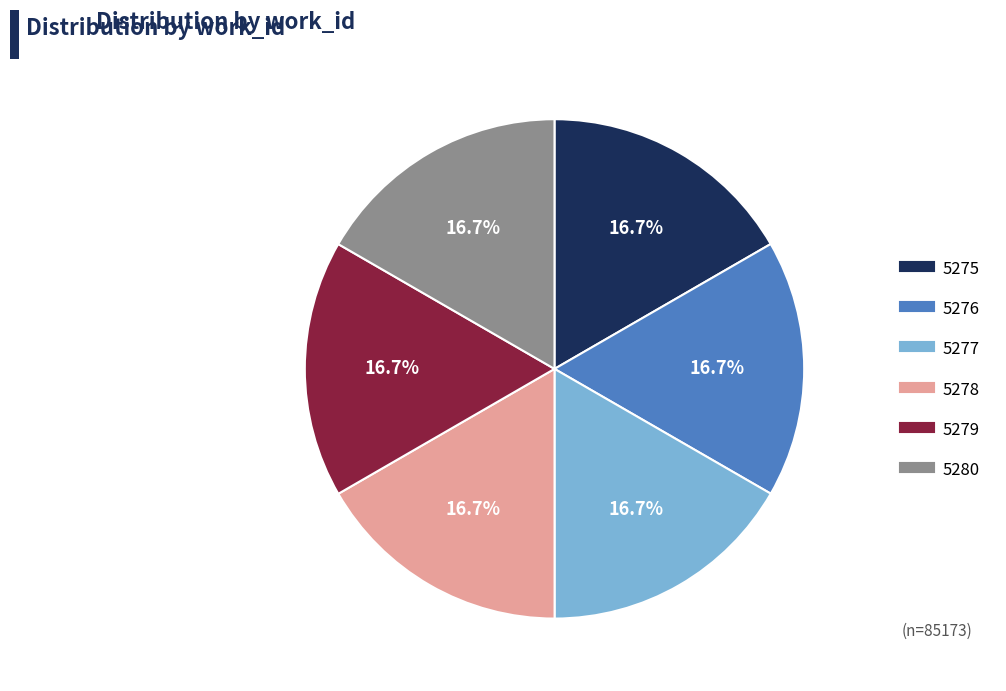

Does 5276 account for over 50% of the chart?

No